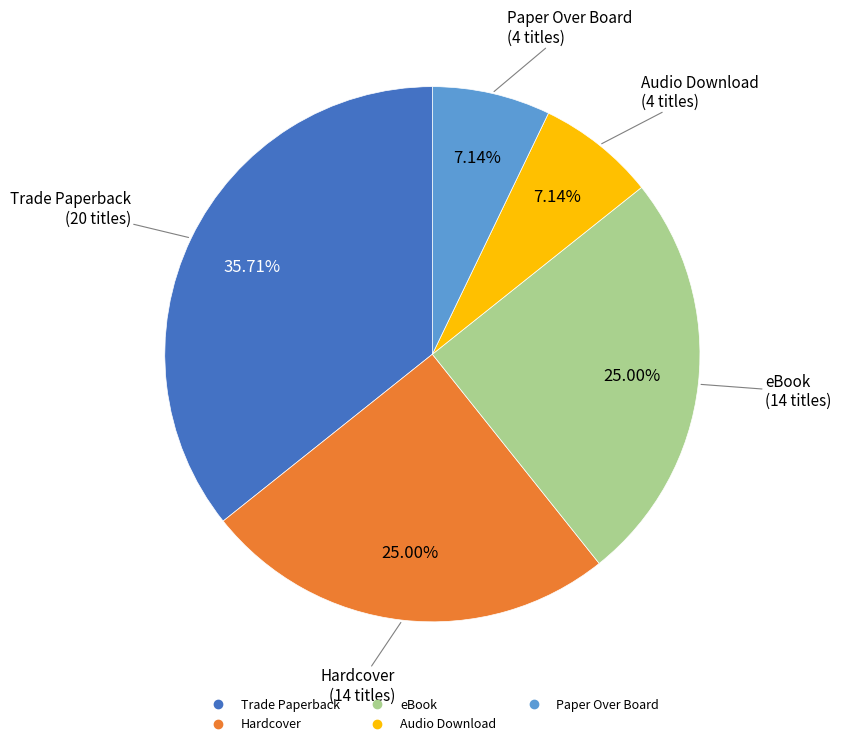

Does any single category account for the majority?

No